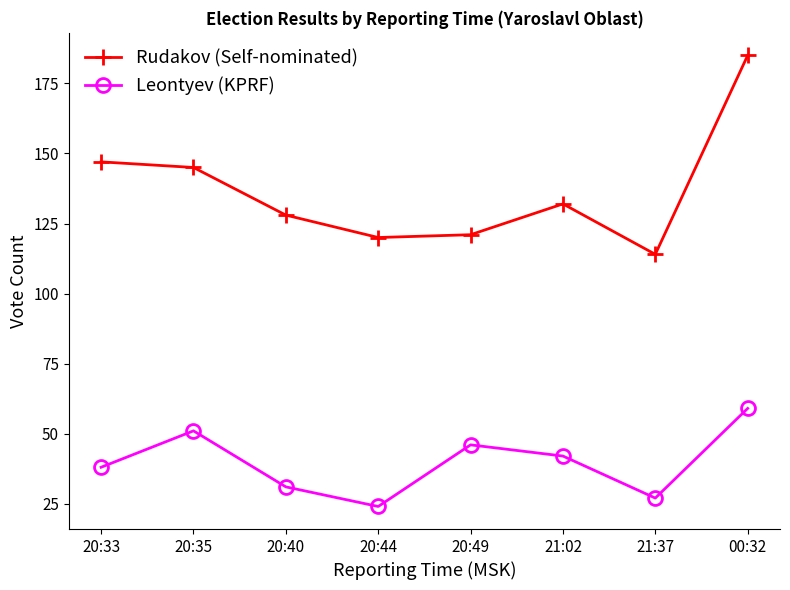

Reading left to right, what are all the values shown in this chart?

Rudakov (Self-nominated): 147	145	128	120	121	132	114	185
Leontyev (KPRF): 38	51	31	24	46	42	27	59